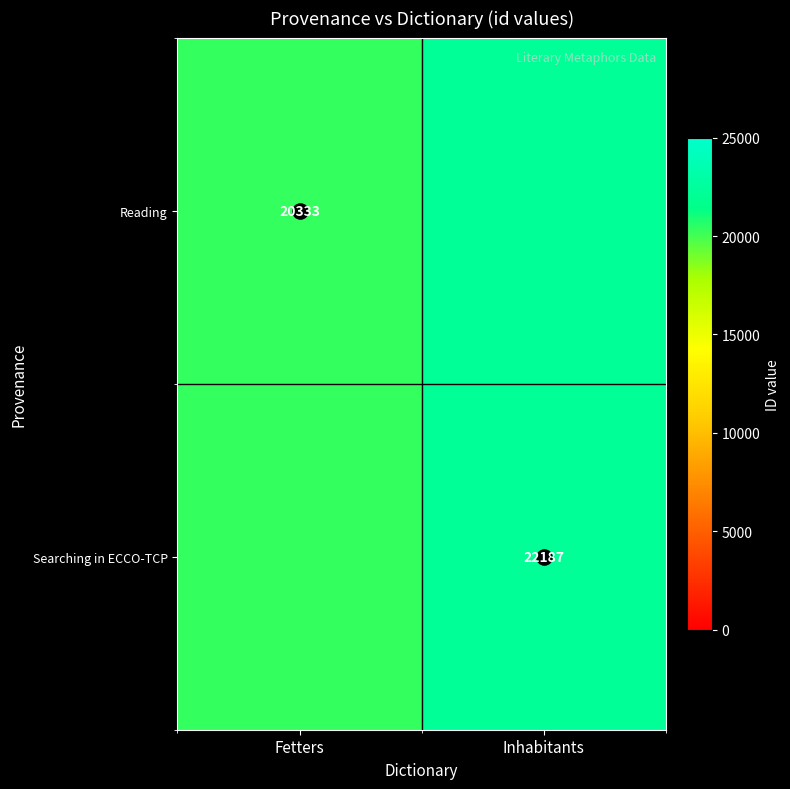

At how many categories does at least one series exceed 20913?

1